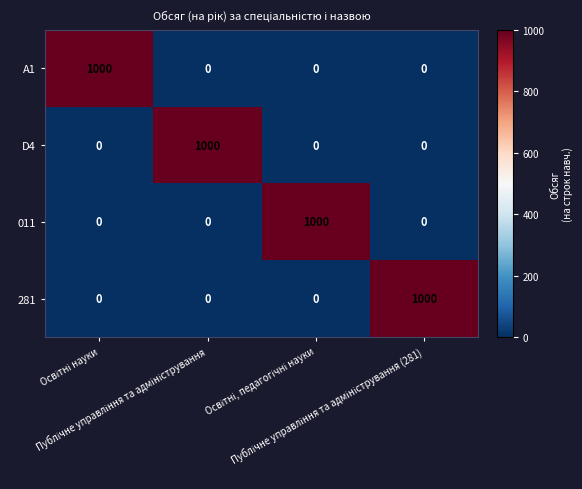

What is the sum of all 011 values?

1000